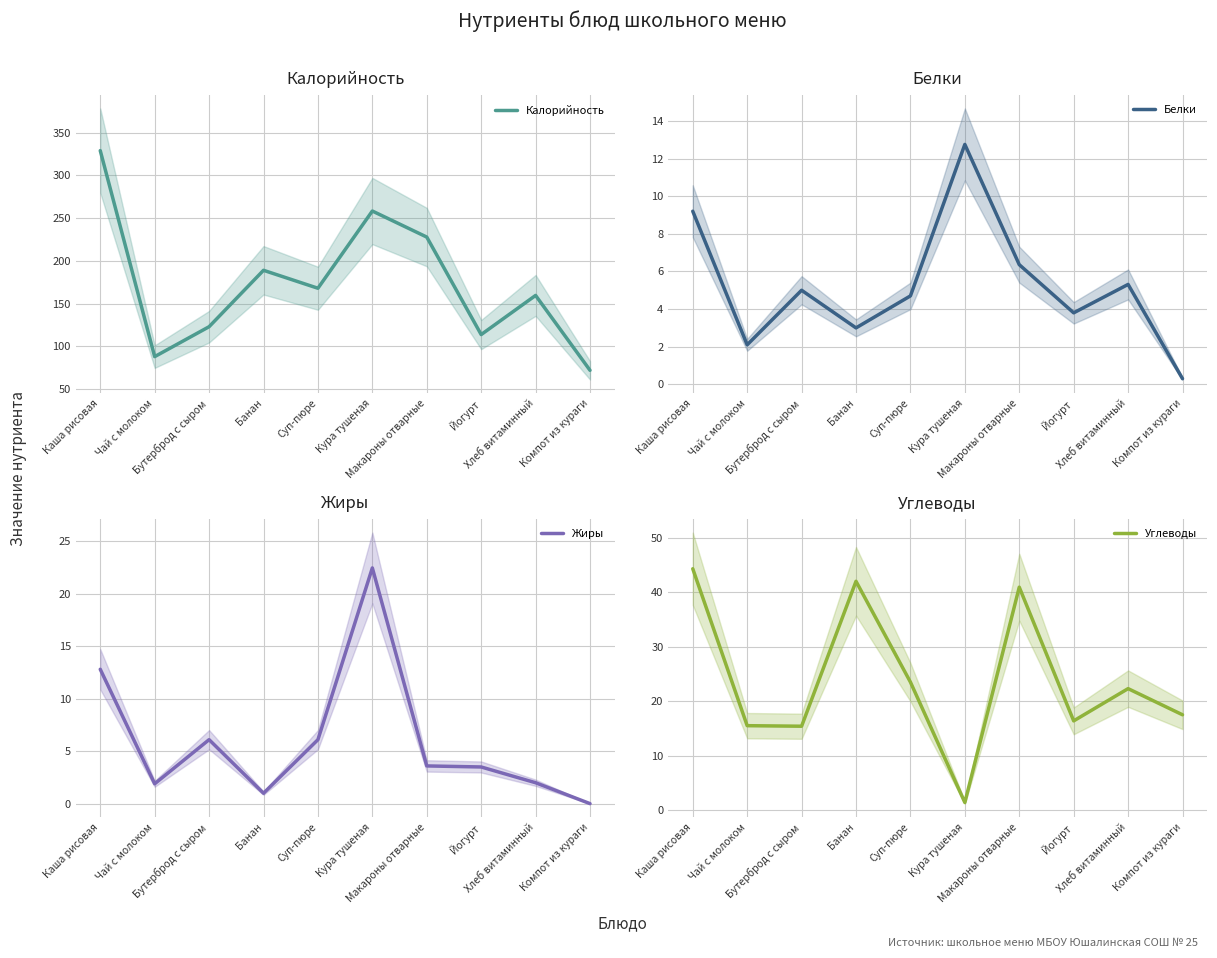

What is the difference between the second highest and minimum values in the Углеводы series?

40.6